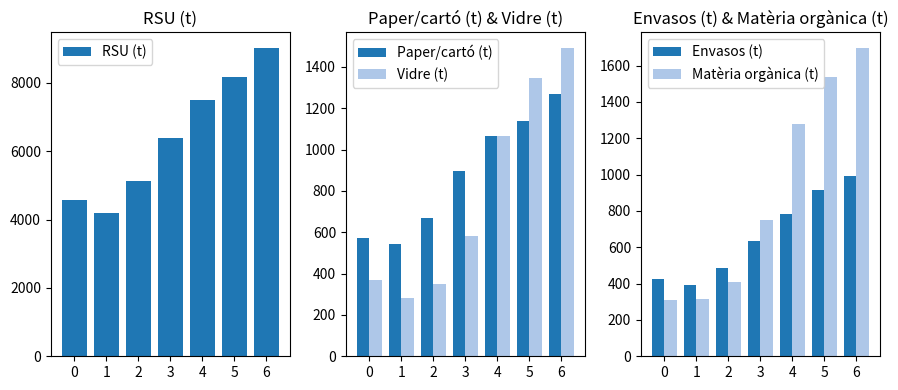

Reading right to left, transcribe all the data shown in this chart.

RSU (t): 6=9028.9	5=8178.5	4=7512.5	3=6377.5	2=5120.6	1=4189.8	0=4578.7
Paper/cartó (t): 6=1266.9	5=1137.0	4=1065.9	3=894.4	2=667.3	1=543.5	0=574.3
Vidre (t): 6=1492.5	5=1346.3	4=1068.1	3=581.8	2=351.6	1=281.9	0=370.0
Envasos (t): 6=994.0	5=914.6	4=782.9	3=632.5	2=484.4	1=394.3	0=423.3
Matèria orgànica (t): 6=1697.4	5=1534.9	4=1279.2	3=752.5	2=410.7	1=317.6	0=310.9